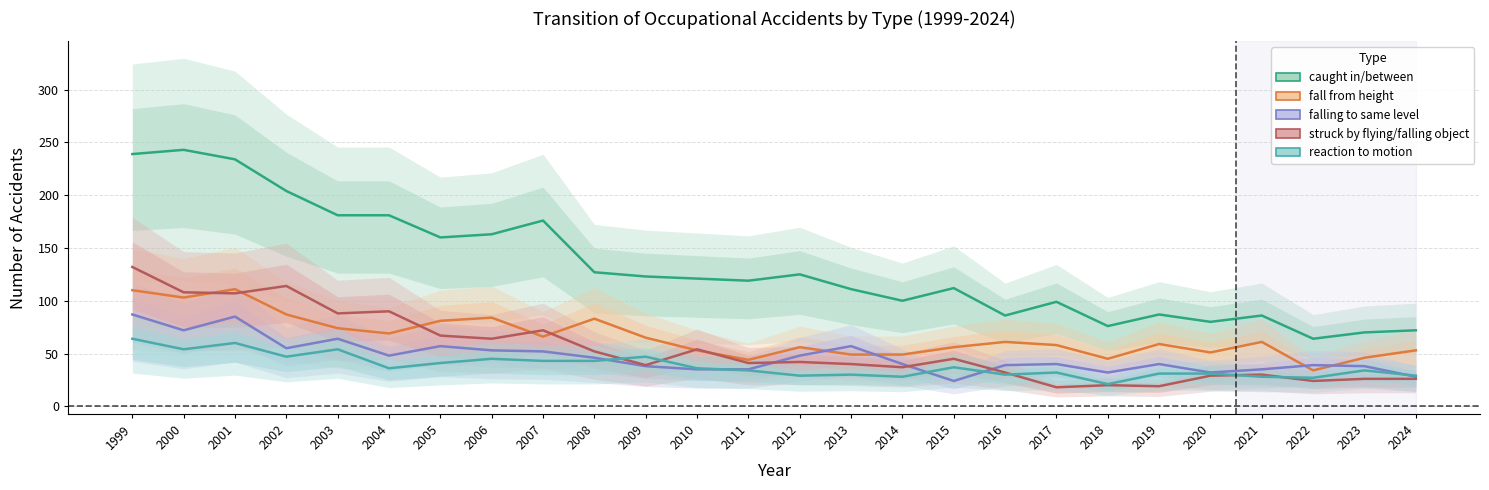

Which category has the lowest value across all series?

2017